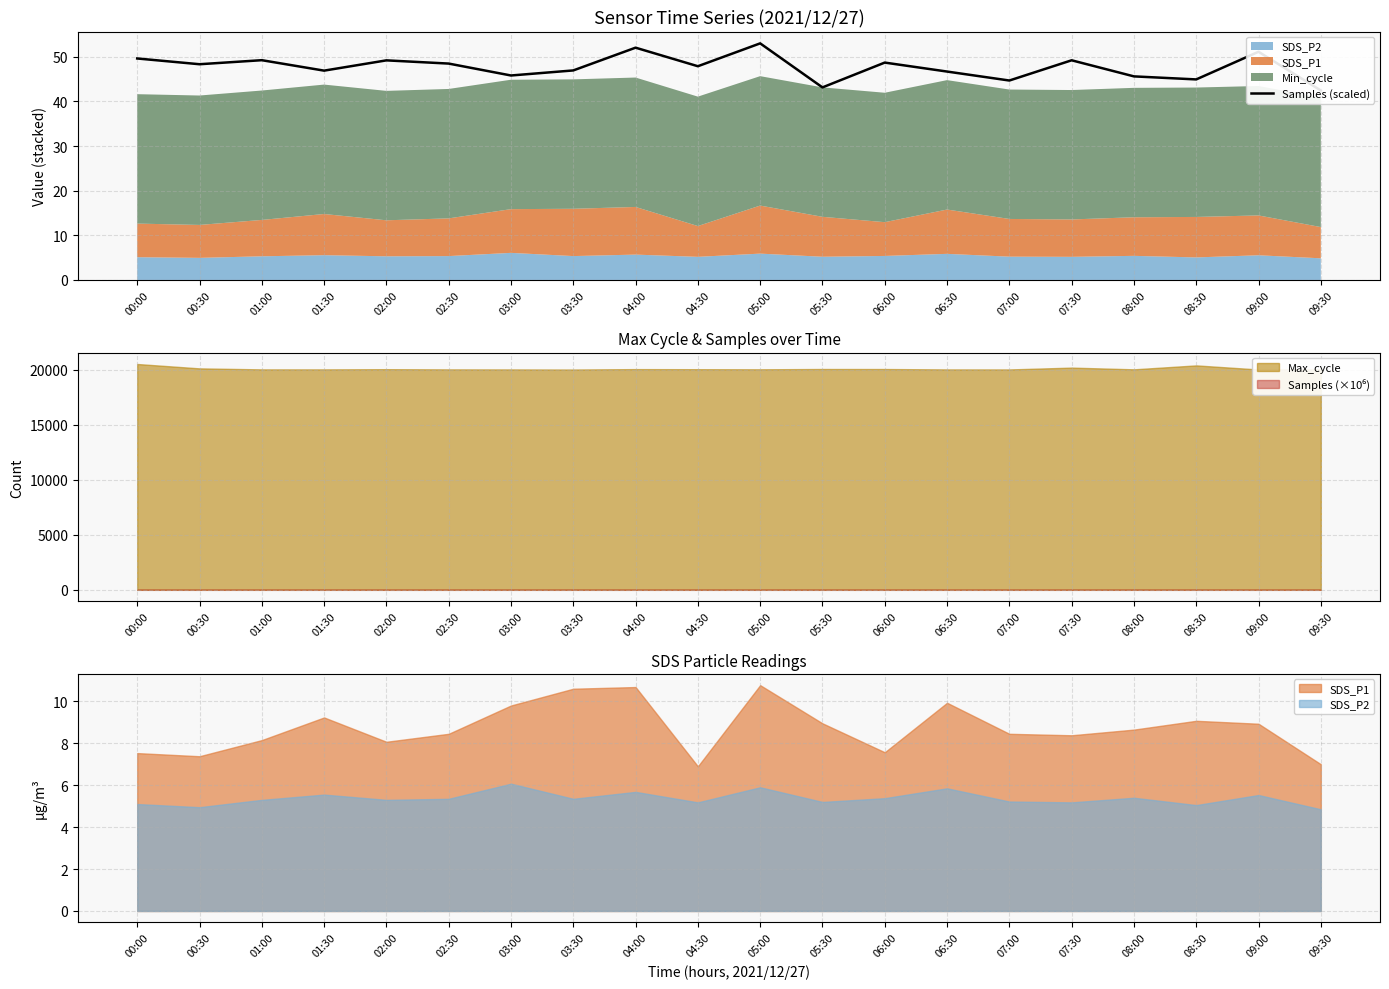

List the labels in order of value, smallest first.

09:30, 05:30, 07:00, 08:30, 08:00, 03:00, 06:30, 01:30, 03:30, 04:30, 00:30, 02:30, 06:00, 02:00, 07:30, 01:00, 00:00, 09:00, 04:00, 05:00